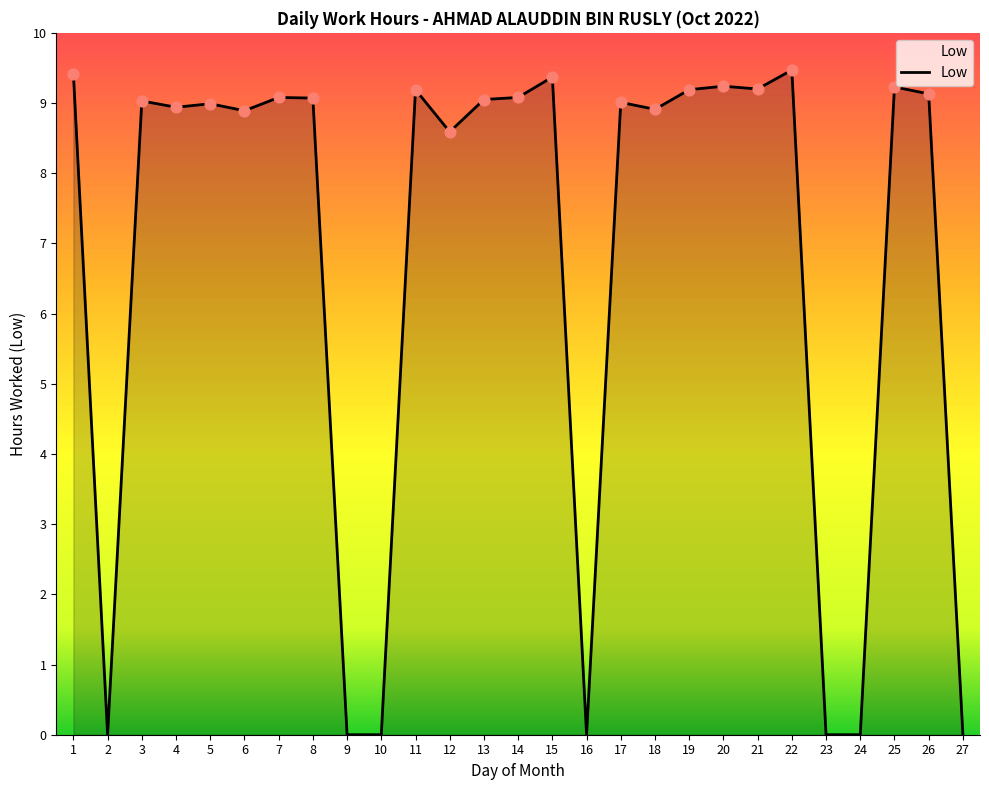

Between 7 and 27, which is larger?

7